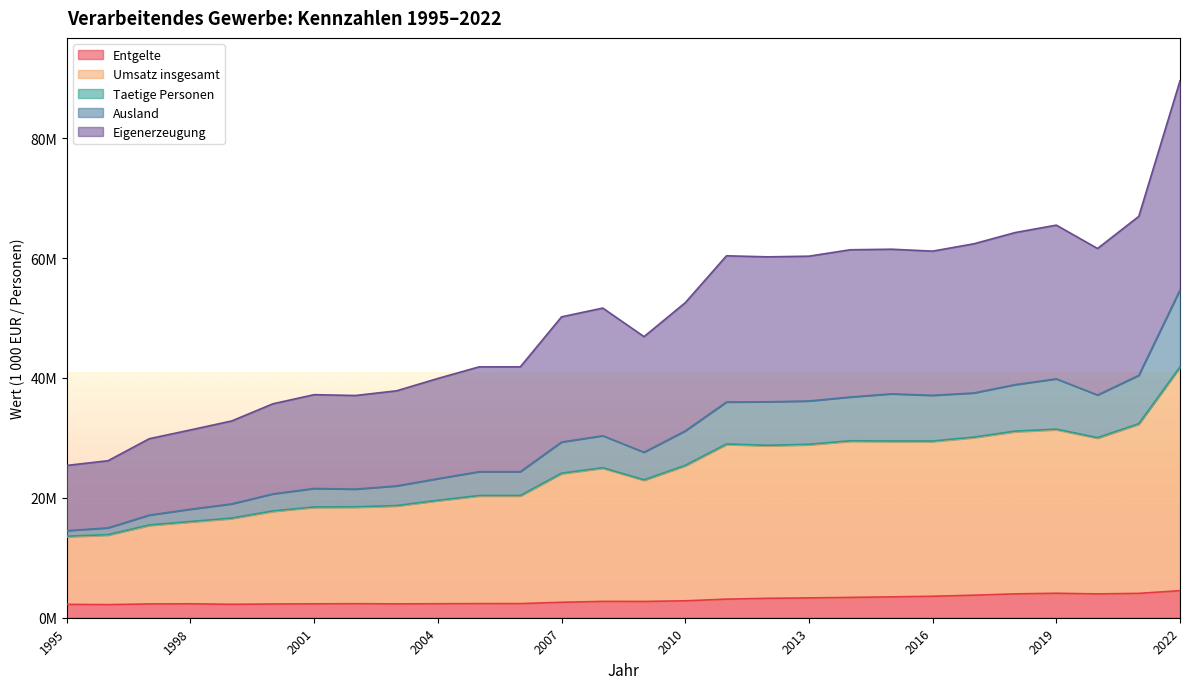

At which label does Entgelte reach its minimum?

1996